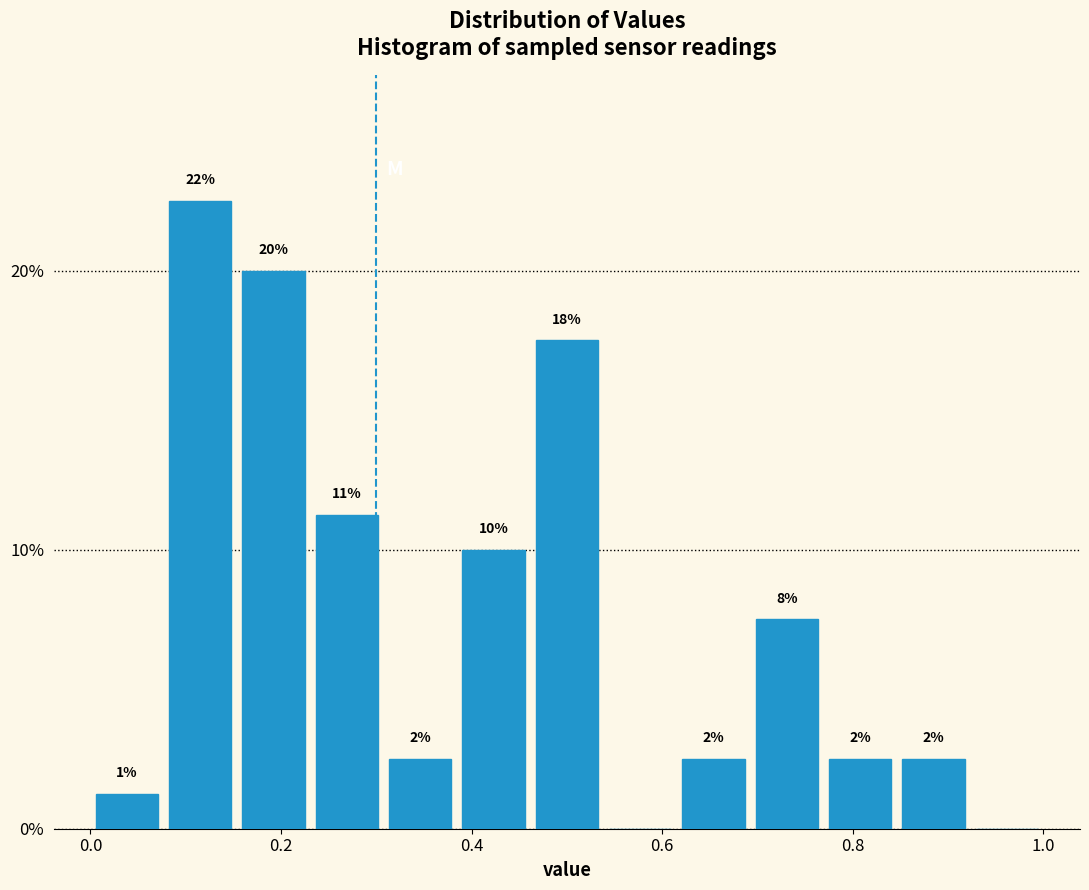

Read against the x-axis, roughly where is the centre of the tallest bar?

0.12